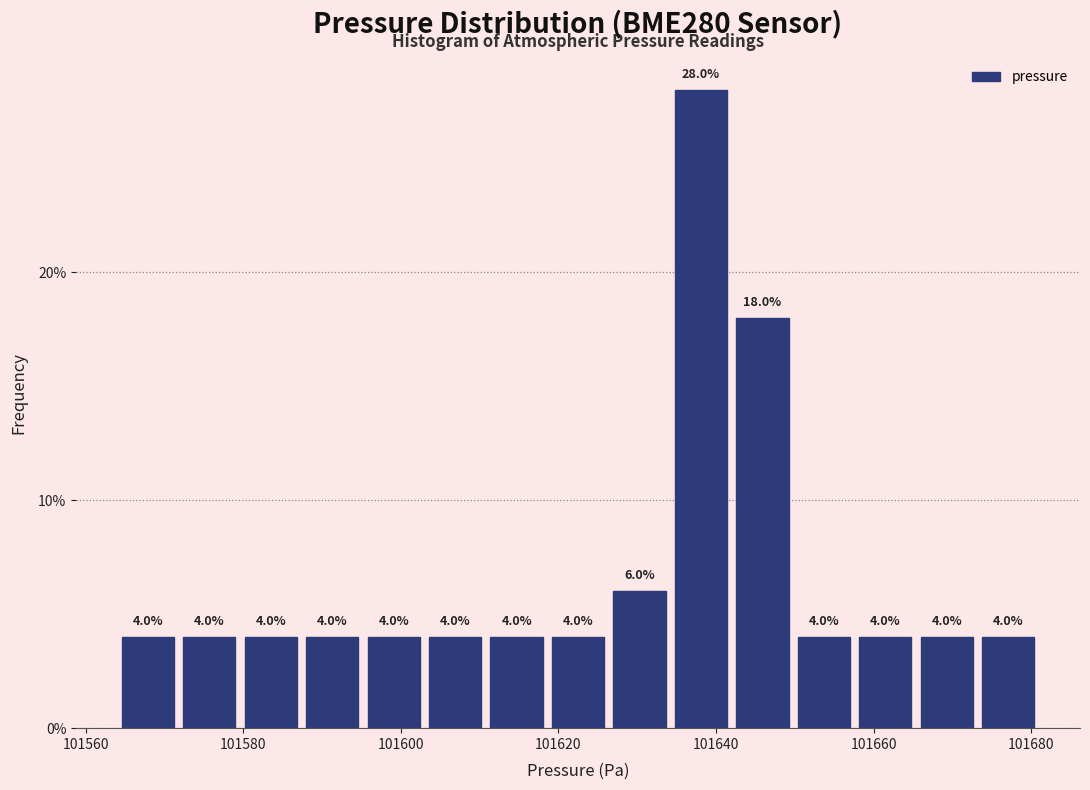

Read against the x-axis, roughly where is the centre of the tallest bar?

101638